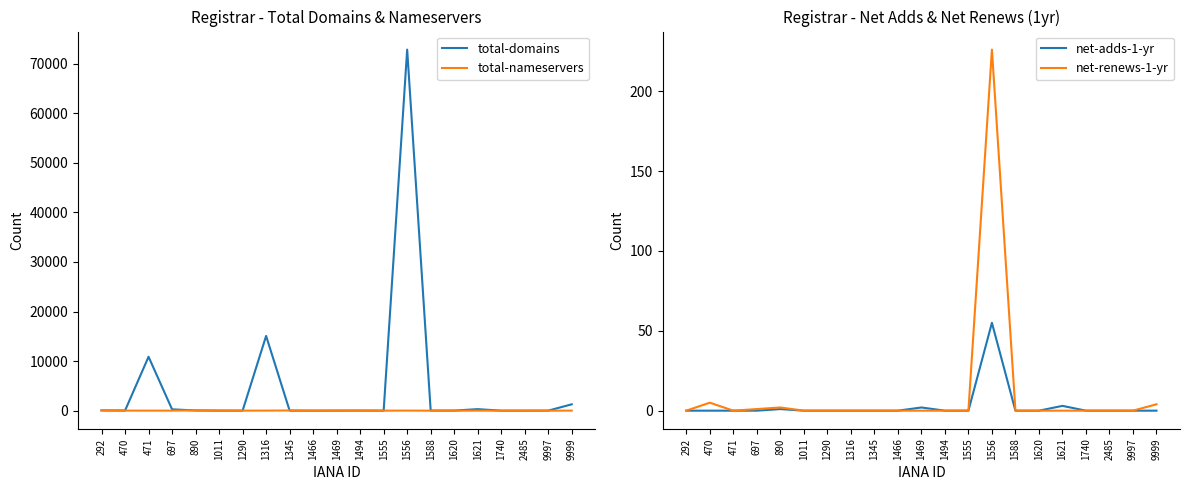

Reading right to left, transcribe all the data shown in this chart.

total-domains: 9999=1284	9997=14	2485=4	1740=4	1621=311	1620=21	1588=20	1556=72834	1555=5	1494=23	1469=7	1466=2	1345=13	1316=15081	1290=6	1011=8	890=40	697=273	471=10874	470=30	292=36
total-nameservers: 9999=11	9997=2	2485=4	1740=2	1621=6	1620=4	1588=2	1556=17	1555=8	1494=5	1469=36	1466=3	1345=39	1316=15	1290=10	1011=38	890=71	697=8	471=10	470=12	292=121
net-adds-1-yr: 9999=0	9997=0	2485=0	1740=0	1621=3	1620=0	1588=0	1556=55	1555=0	1494=0	1469=2	1466=0	1345=0	1316=0	1290=0	1011=0	890=1	697=0	471=0	470=0	292=0
net-renews-1-yr: 9999=4	9997=0	2485=0	1740=0	1621=0	1620=0	1588=0	1556=226	1555=0	1494=0	1469=0	1466=0	1345=0	1316=0	1290=0	1011=0	890=2	697=1	471=0	470=5	292=0